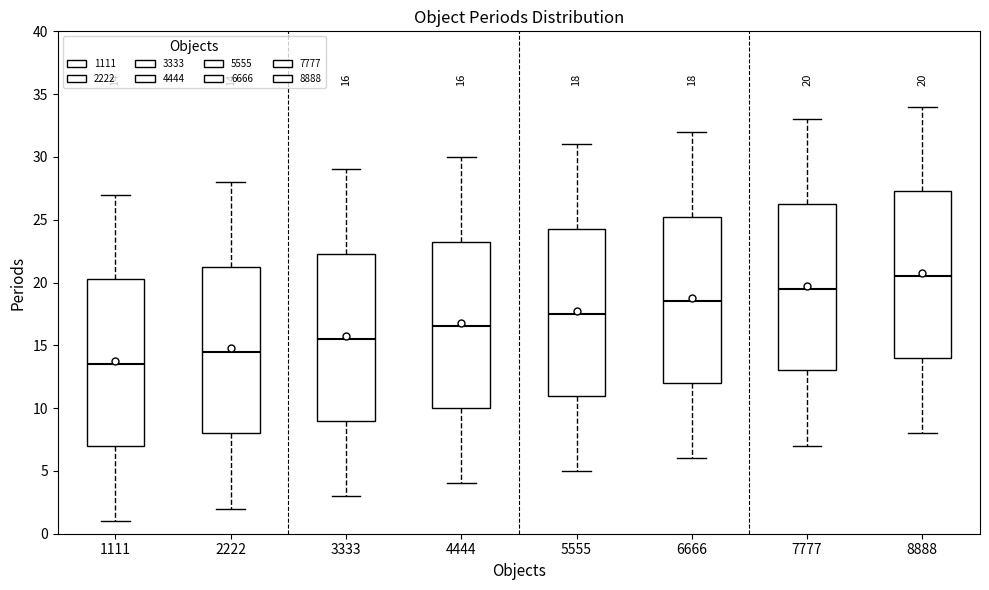

Which box's median line is the lowest?

1111